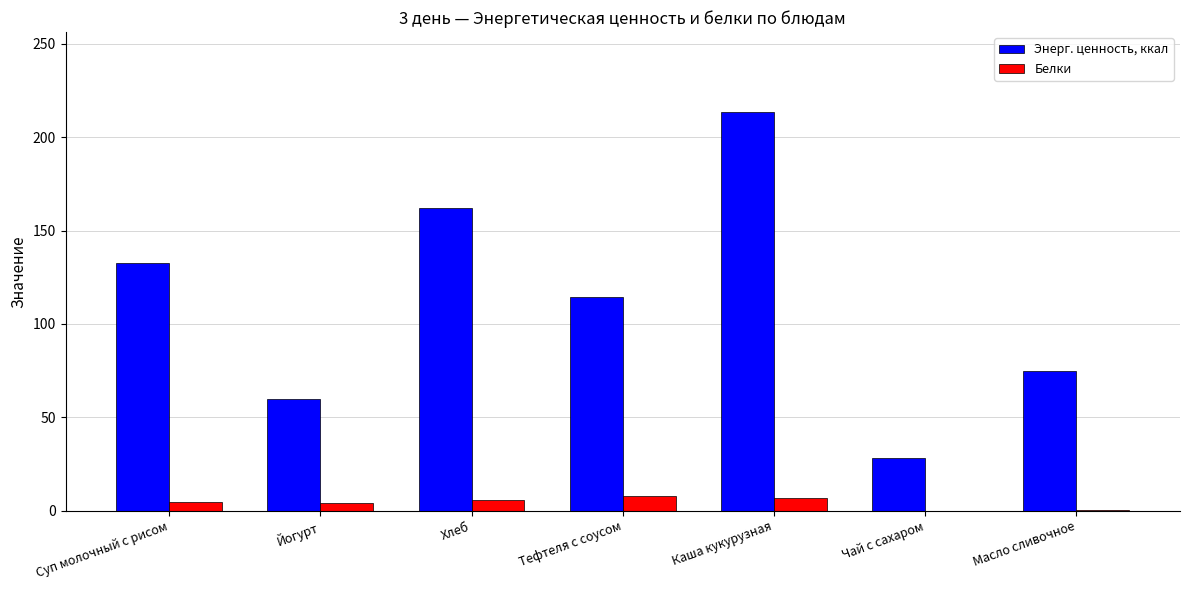

What is the sum of all Энерг. ценность, ккал values?

785.6